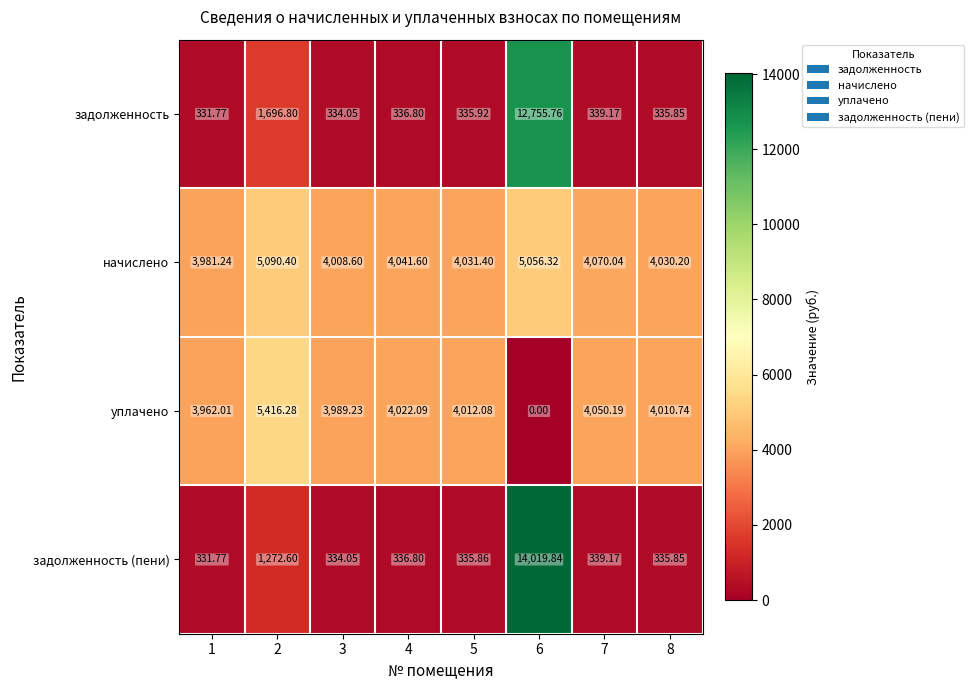

Which series has the largest total across all categories?

начислено